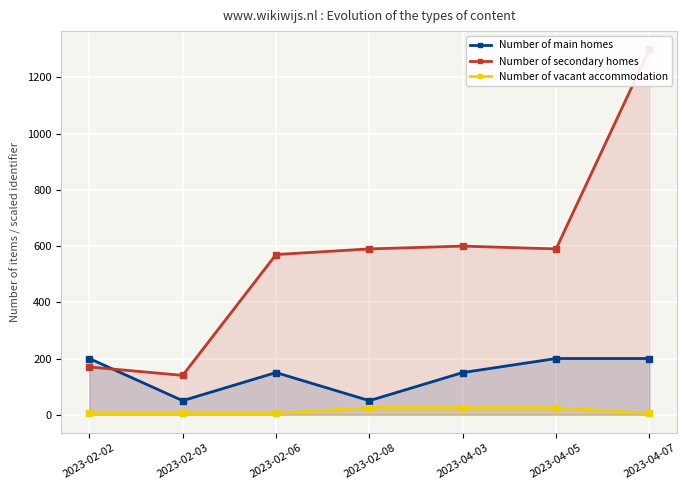

The value of Number of main homes at 2023-04-05 is 200. True or false?

True